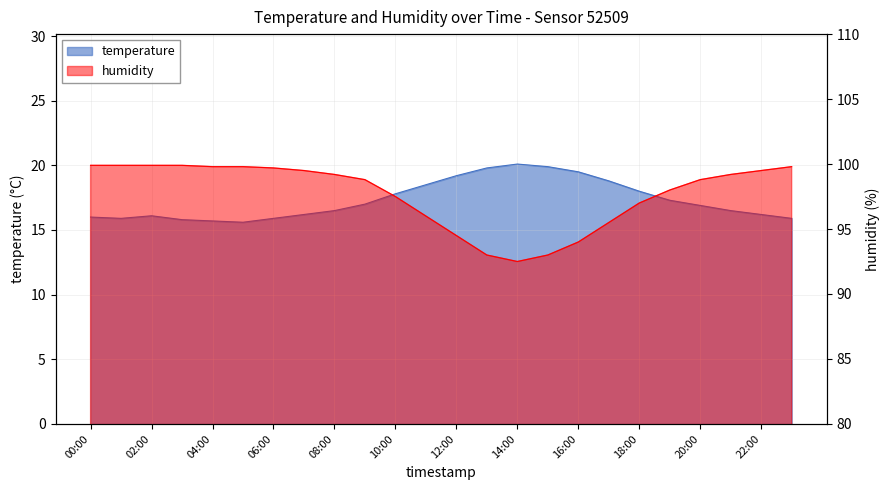

At which category does temperature reach its first local peak?

02:00